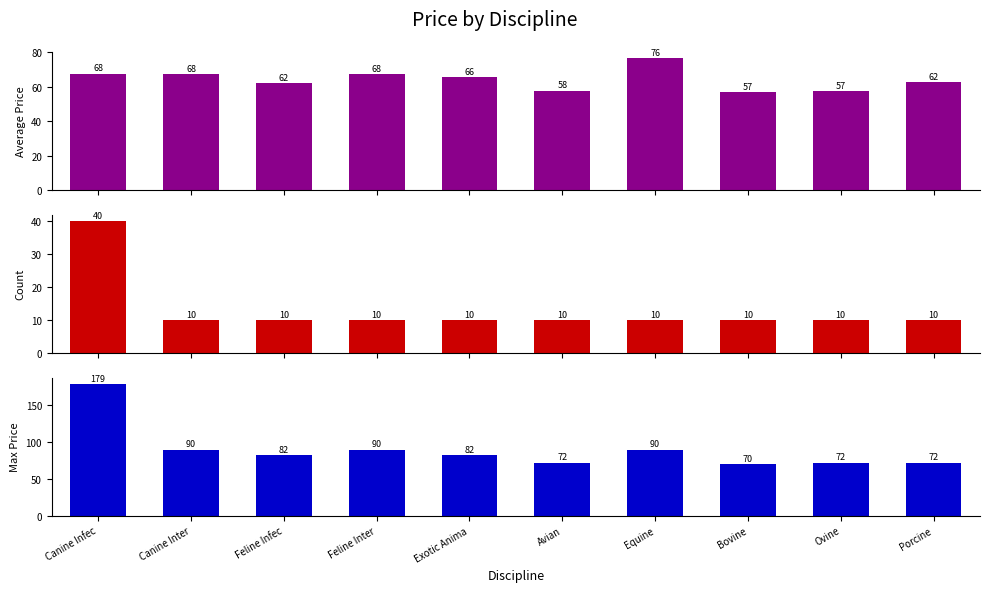

What is the sum of all Max Price values?

899.0